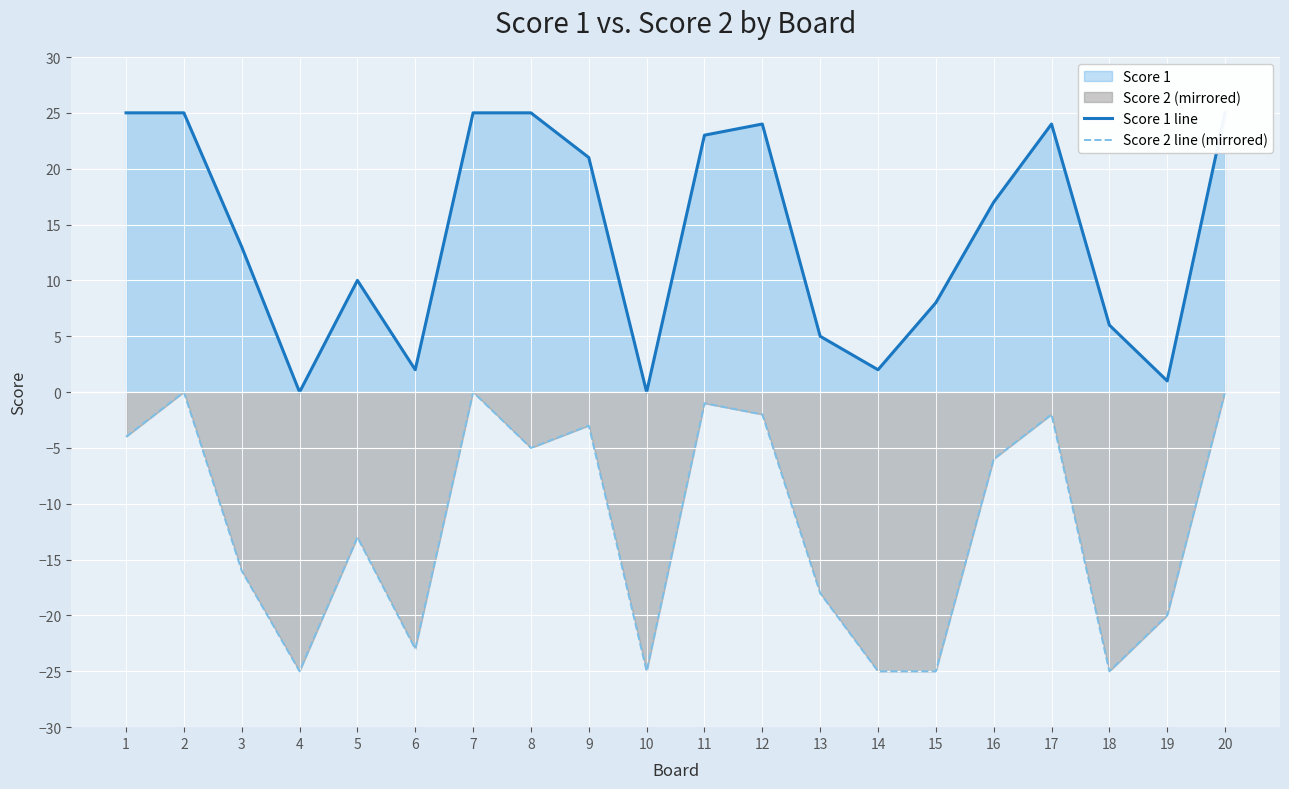

Which series changed the most between 6 and 7?

Score 1 line